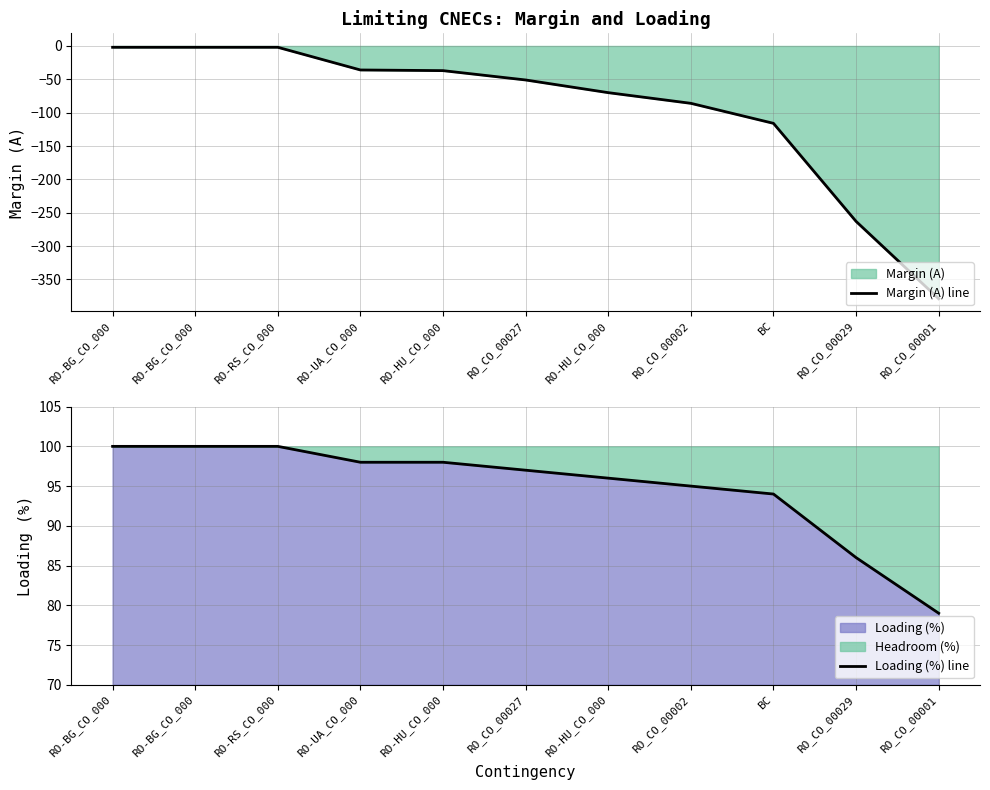

Rank the categories by Margin (A) line value from lowest to highest.

RO_CO_00001, RO_CO_00029, BC, RO_CO_00002, RO-HU_CO_000, RO_CO_00027, RO-HU_CO_000, RO-UA_CO_000, RO-BG_CO_000, RO-BG_CO_000, RO-RS_CO_000